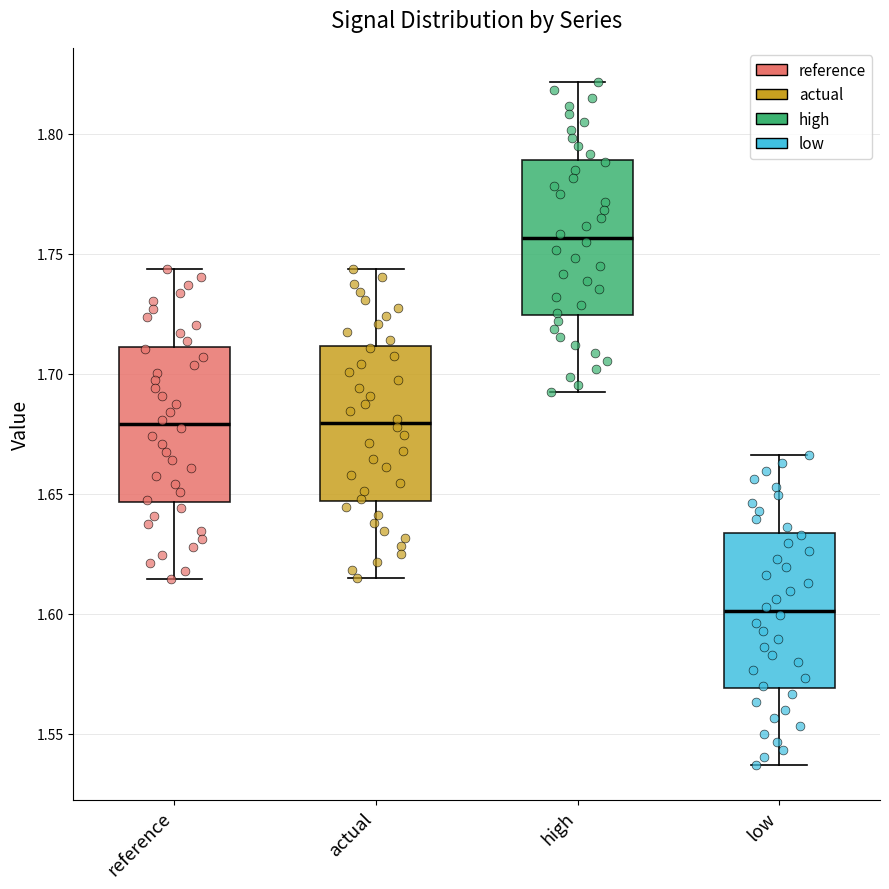

Reading left to right, read every box against the y-axis: the position of its median line, the range the box covers, and the ends of its whiskers. The values are not printed on the chart, so give them approximately, as read against the axis.

reference: median 1.680, box 1.645 to 1.710, whiskers 1.615 to 1.745
actual: median 1.680, box 1.645 to 1.710, whiskers 1.615 to 1.745
high: median 1.755, box 1.725 to 1.790, whiskers 1.690 to 1.820
low: median 1.600, box 1.570 to 1.635, whiskers 1.535 to 1.665